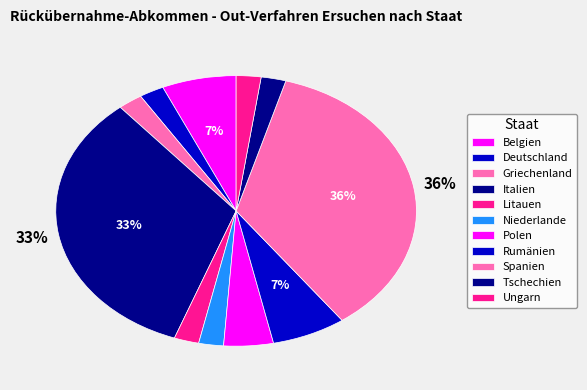

Count the number of slices in the pie.

11